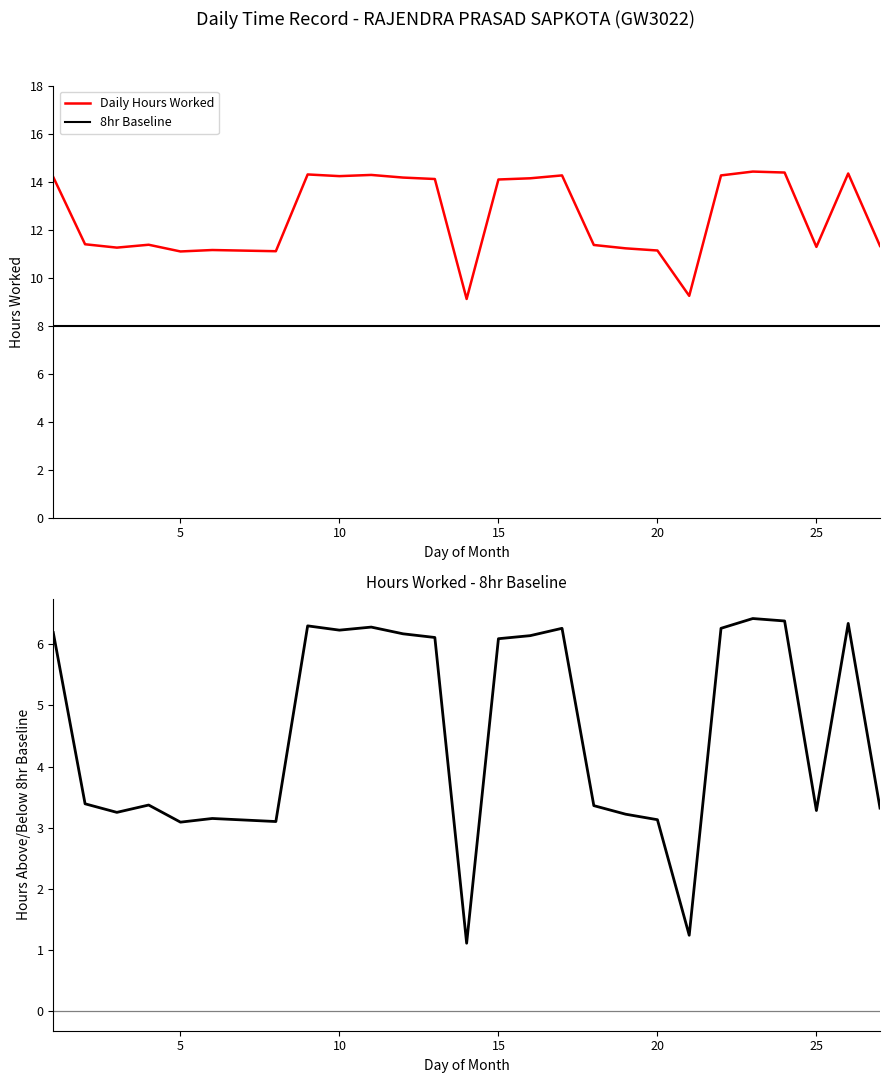

What is the highest value of the Daily Hours Worked series?

14.4